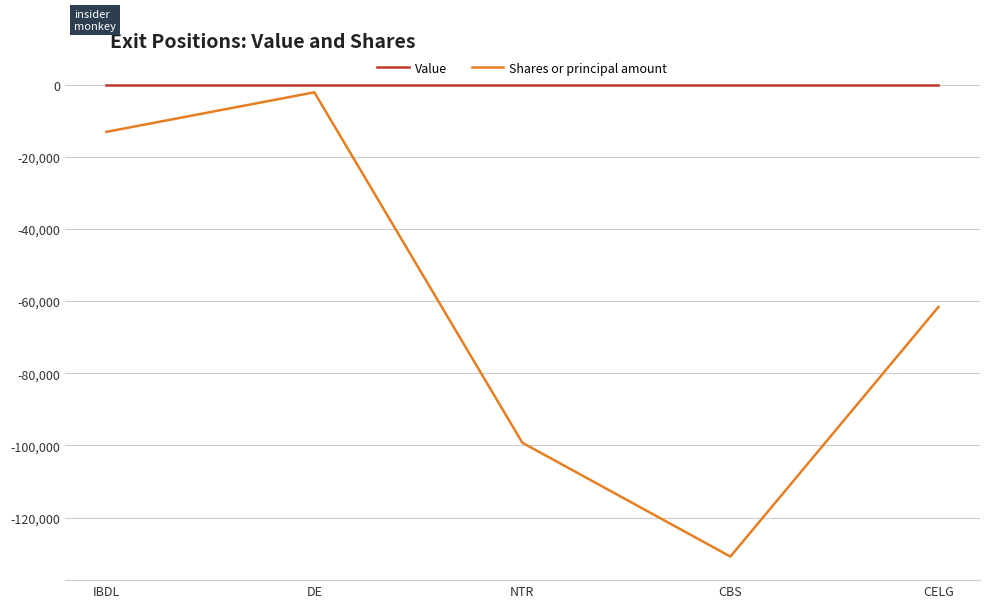

What is the label of the 2nd point from the right?

CBS